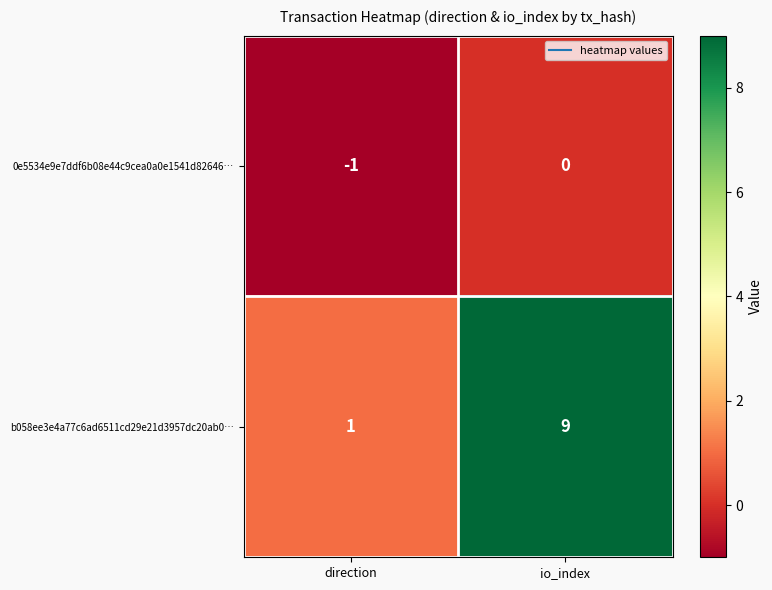

The b058ee3e4a77c6ad6511cd29e21d3957dc20ab0… series shows 9 at io_index. True or false?

True